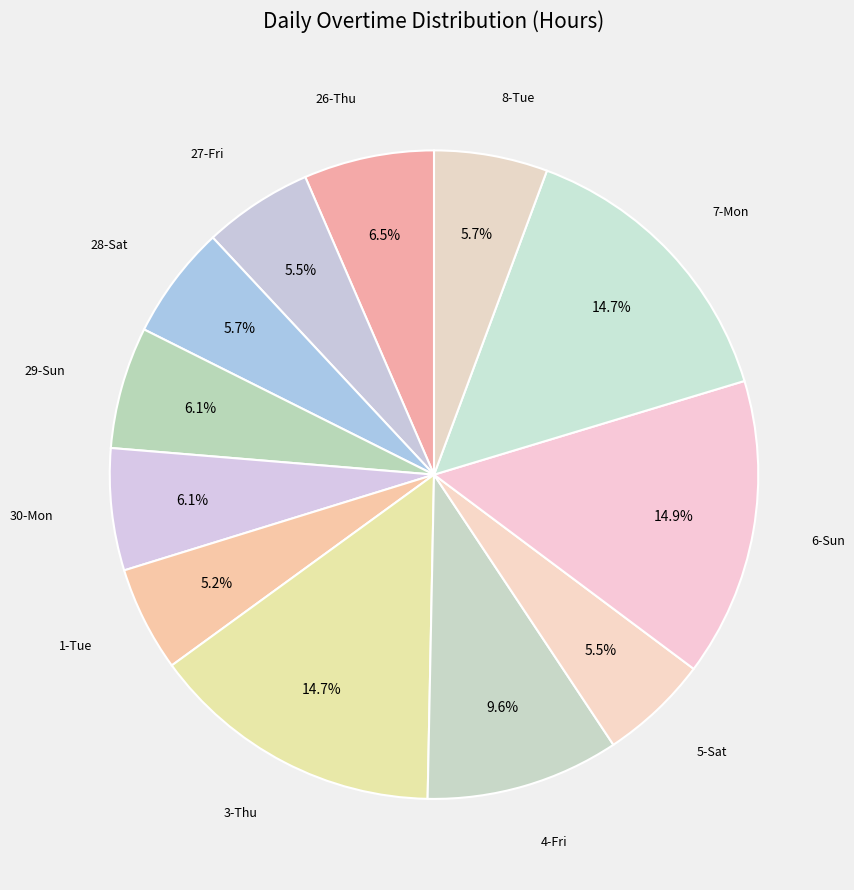

Does any single category account for the majority?

No